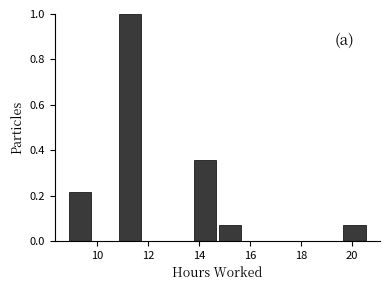

What is the height of the bar covering 14.8 to 15.6 on the x-axis? Neither the bar edges nor the heights are printed on the chart, so give them approximately, as read against the axes.

0.08